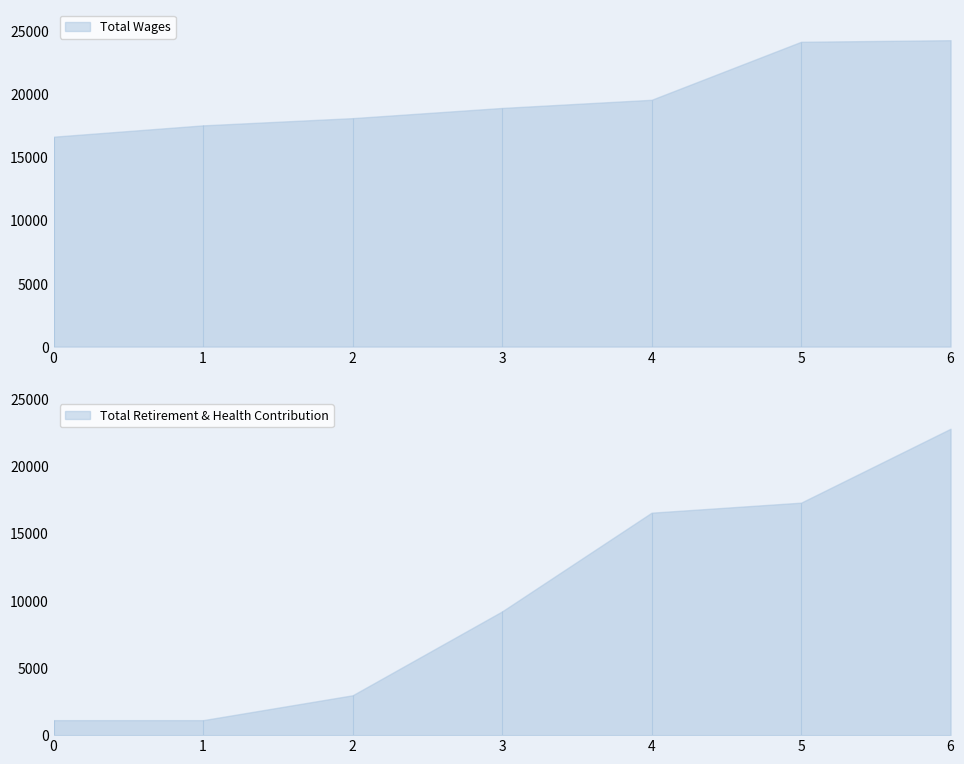

Which series has the largest total across all categories?

Total Wages